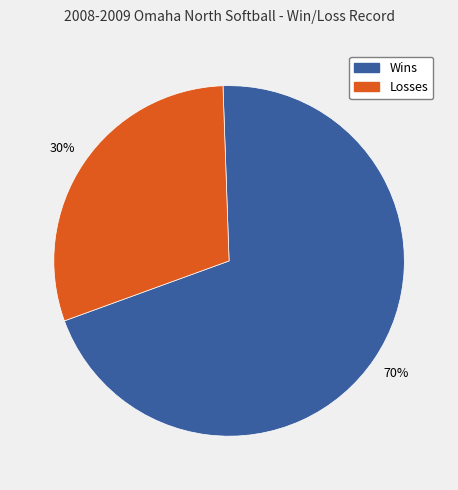

Is there a majority slice in this chart?

Yes